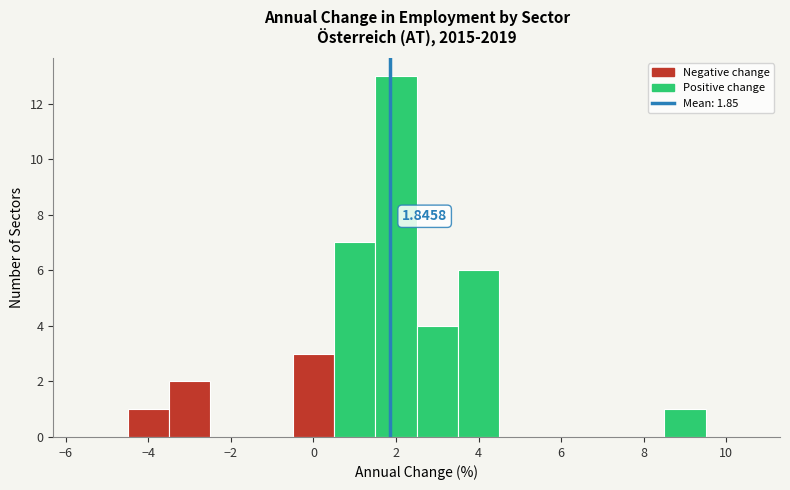

Which range on the x-axis has the tallest bar?

1.5 to 2.5